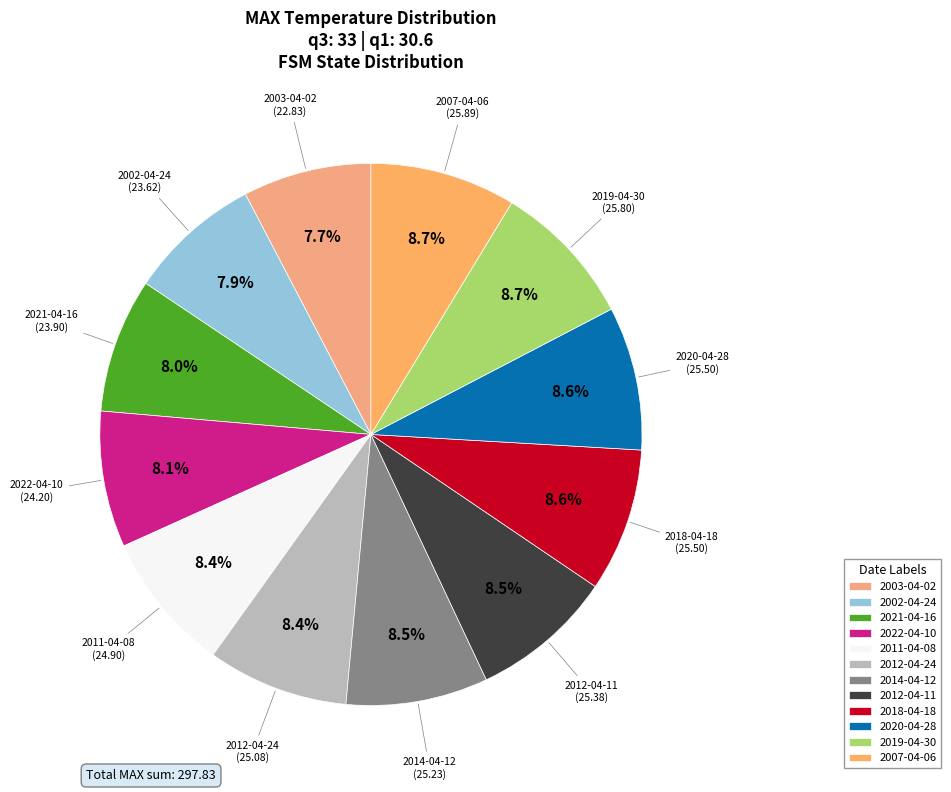

What is the ratio of the value at 2021-04-16 to the value at 2011-04-08?

1.0